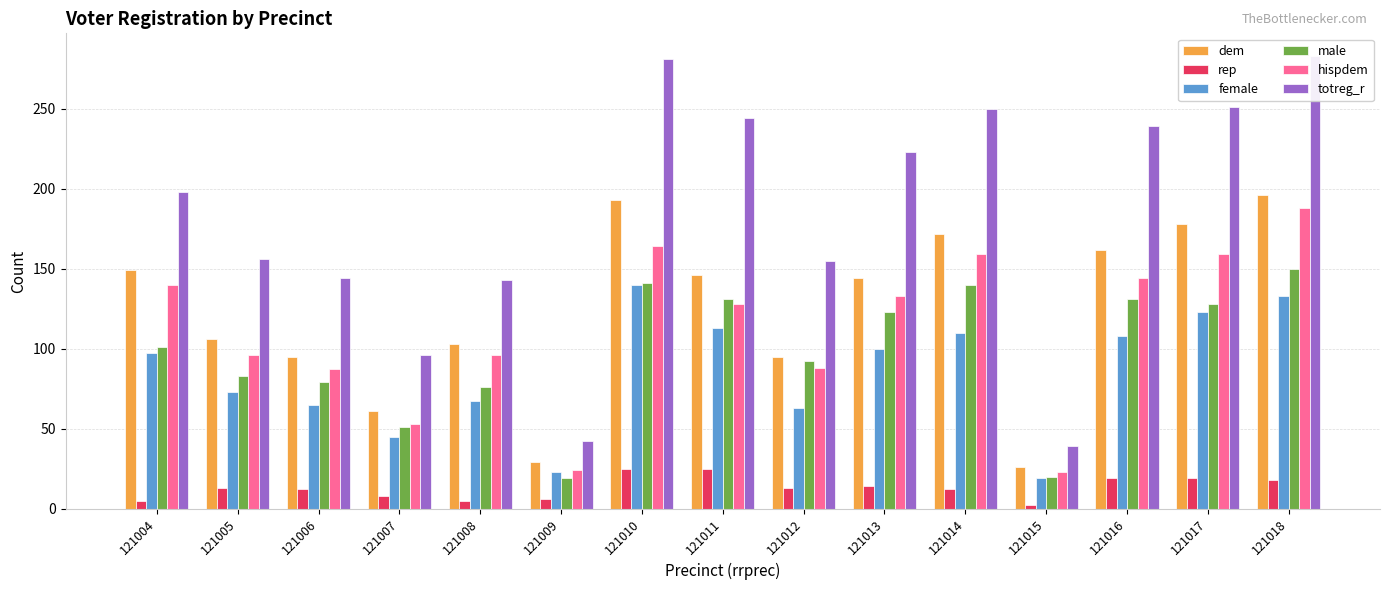

What is the difference between the dem values at 121007 and 121017?

117